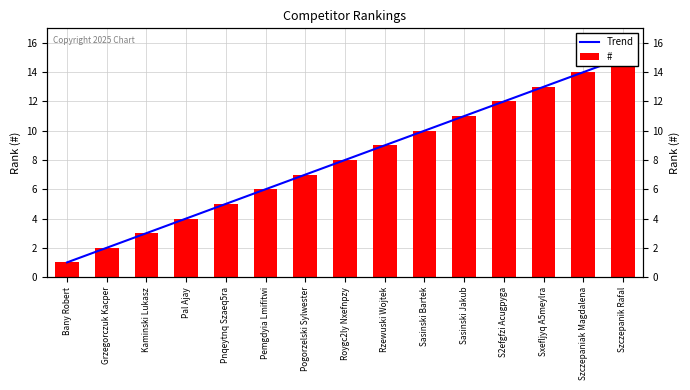

True or false: # has a value of 12 at S2efgfzi Acugpyga.

True